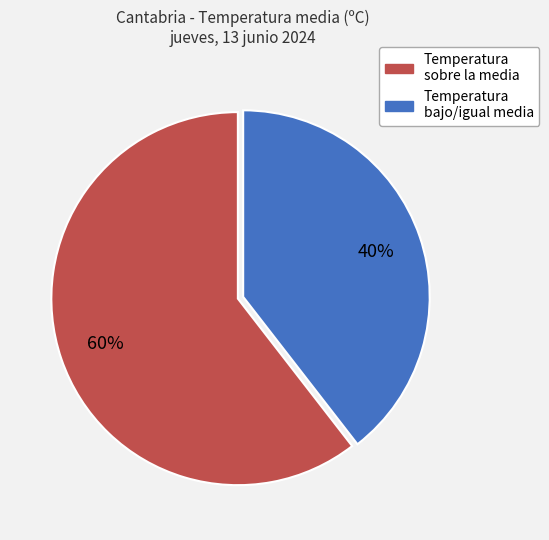

Does any single category account for the majority?

Yes